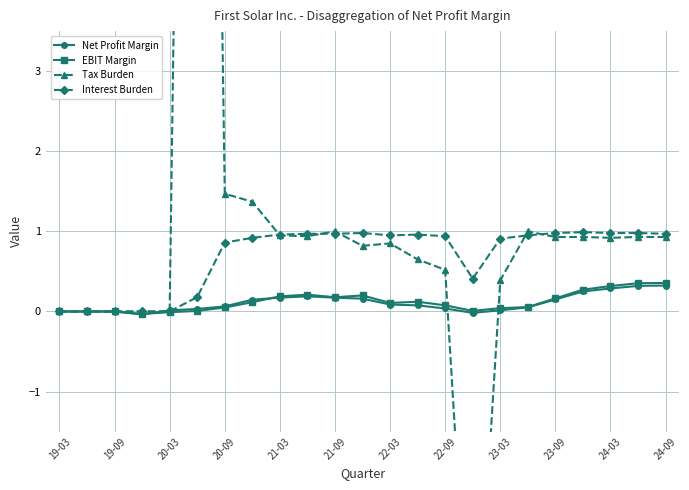

The value of Interest Burden at 21-09 is 1.0. True or false?

True